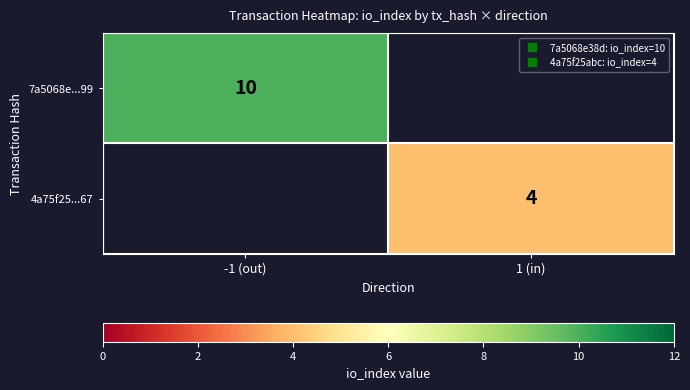

The value of 4a75f25...67 at 1 (in) is 7.0. True or false?

False